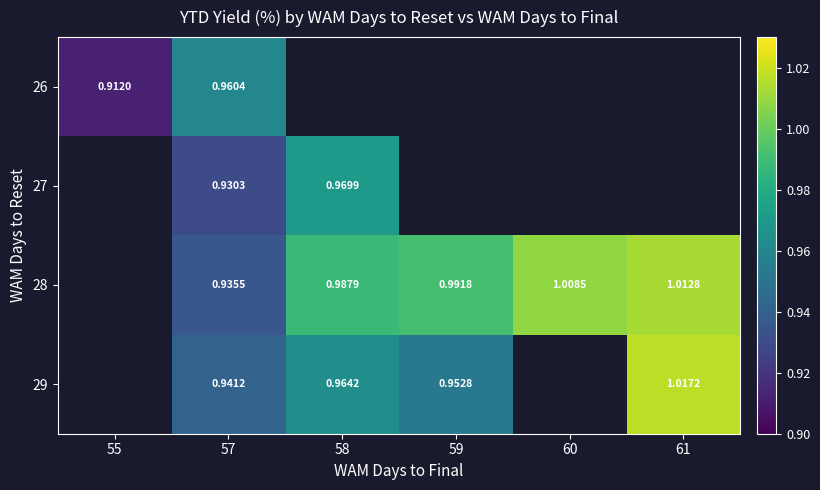

What is the smallest value displayed?

0.9